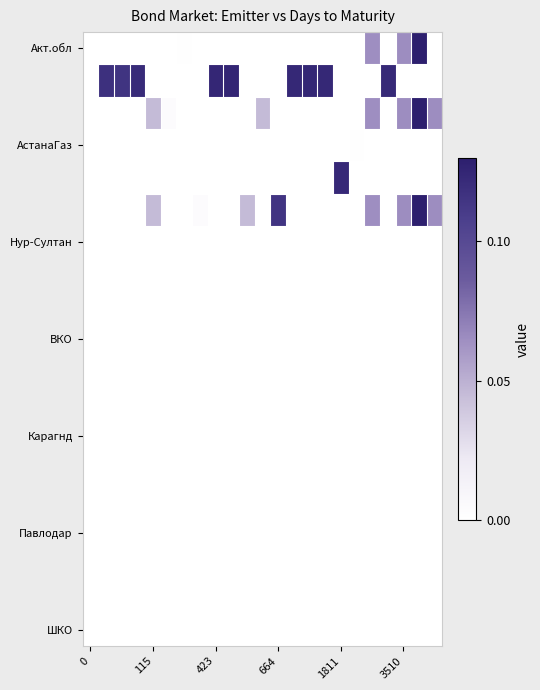

At which category is the sum across all series the highest?

21